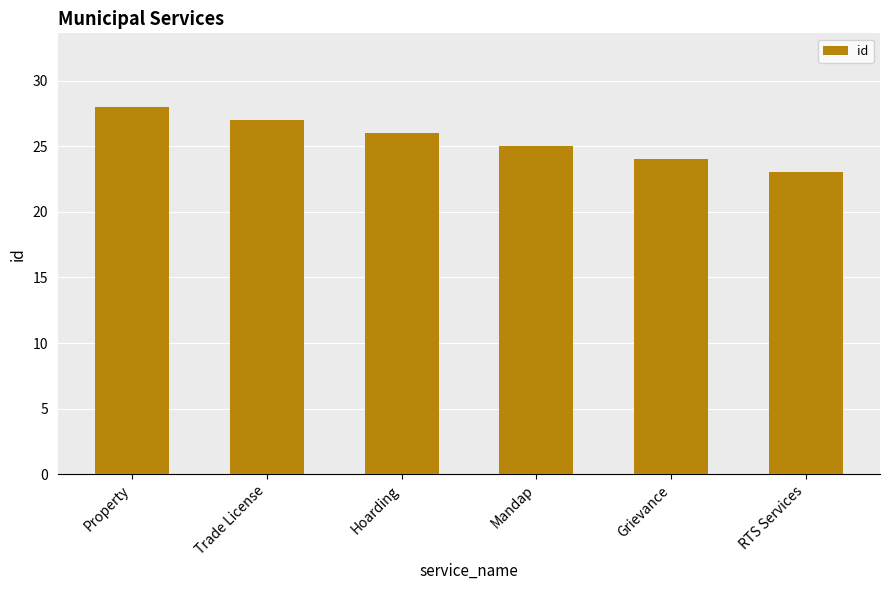

Reading right to left, list all the values displayed in this chart.

23	24	25	26	27	28